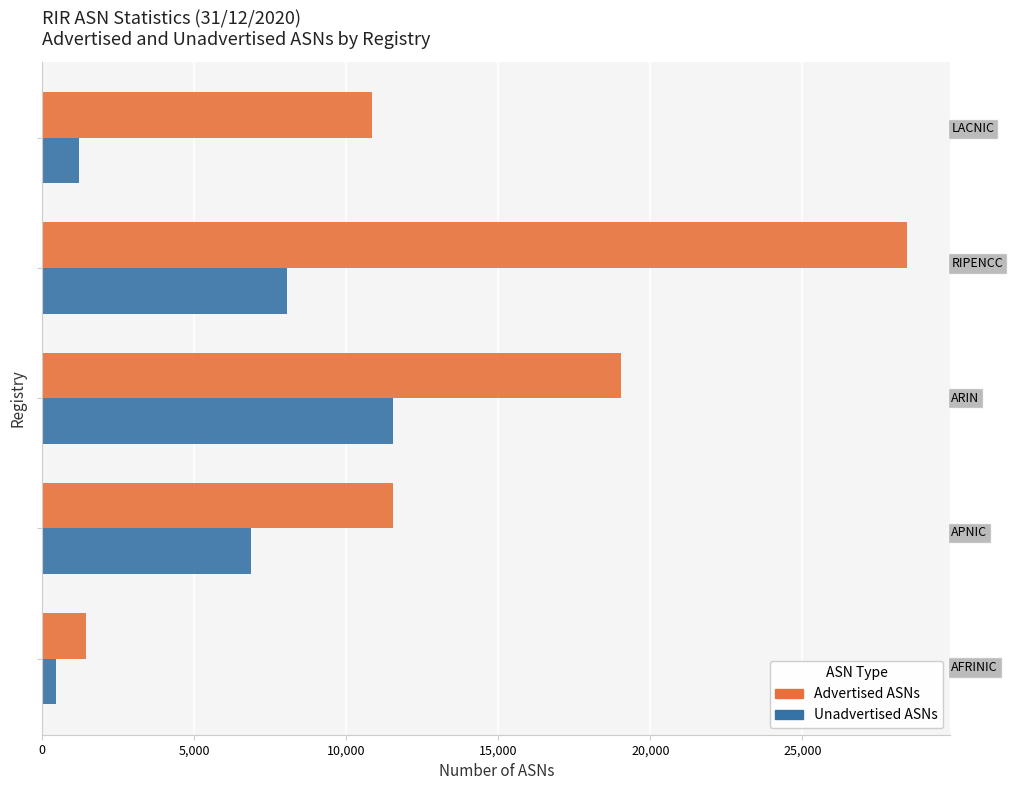

What is the minimum value shown in the chart?

465